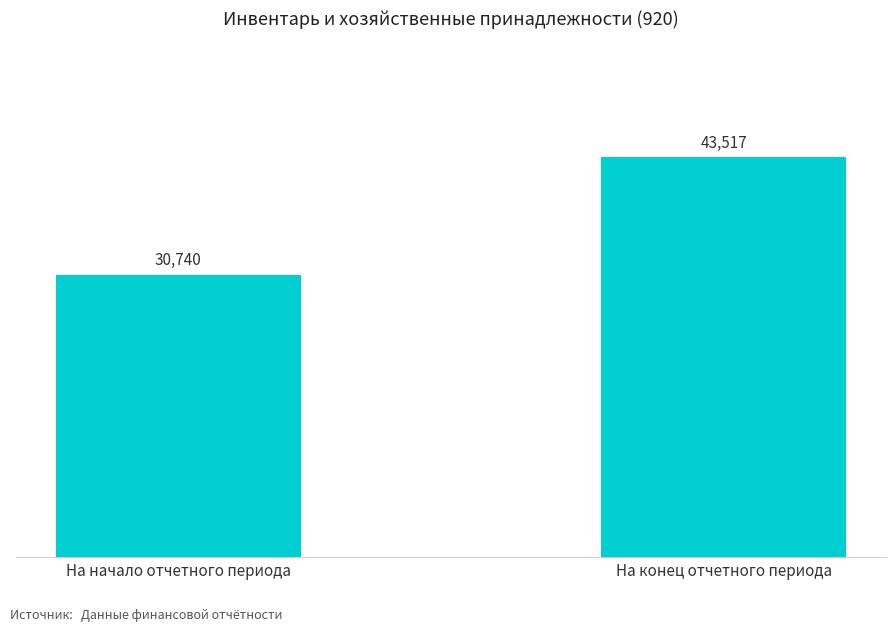

Reading right to left, extract all data points from this chart.

43517	30740